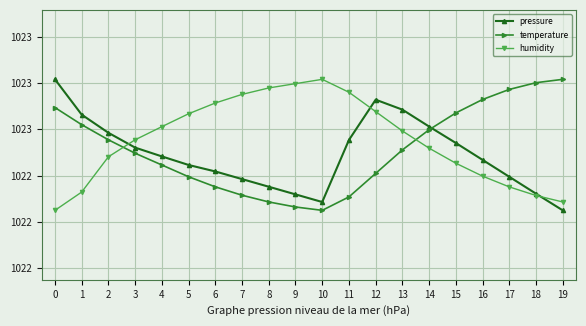

Where is the first local maximum for humidity?

10